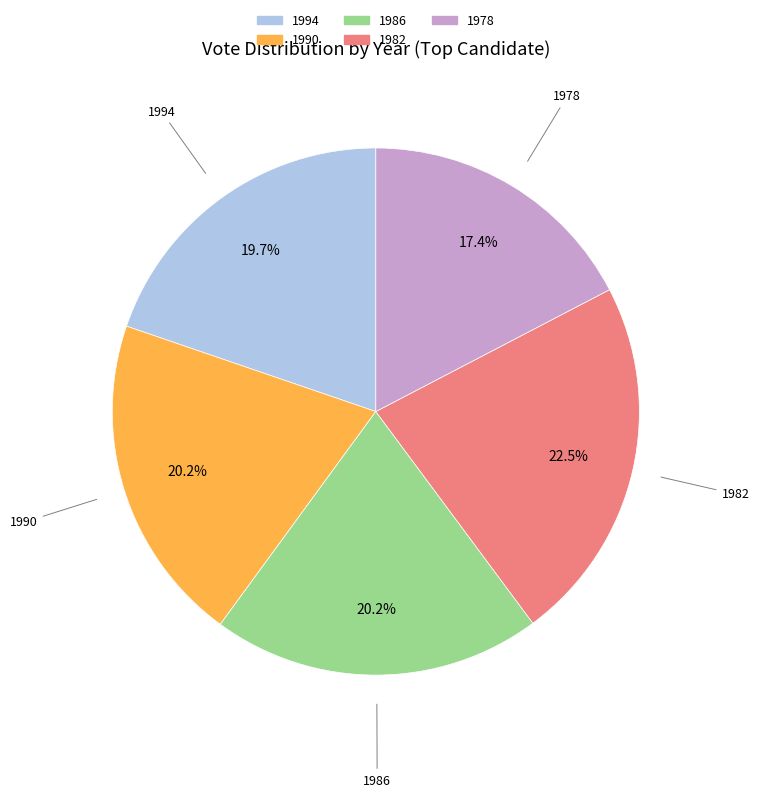

Is it true that 1990 is 20% of the pie?

True